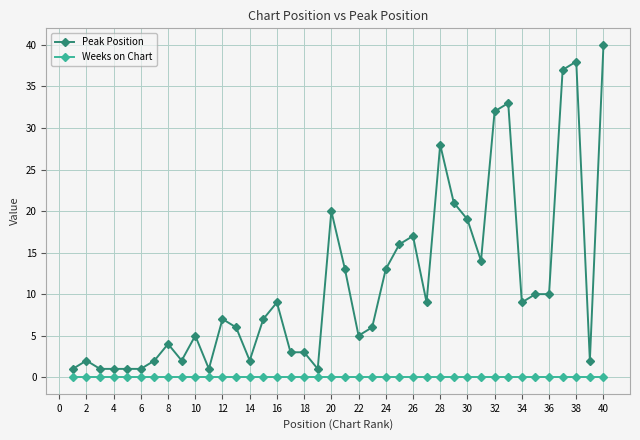

True or false: Weeks on Chart and Peak Position cross at least once.

False